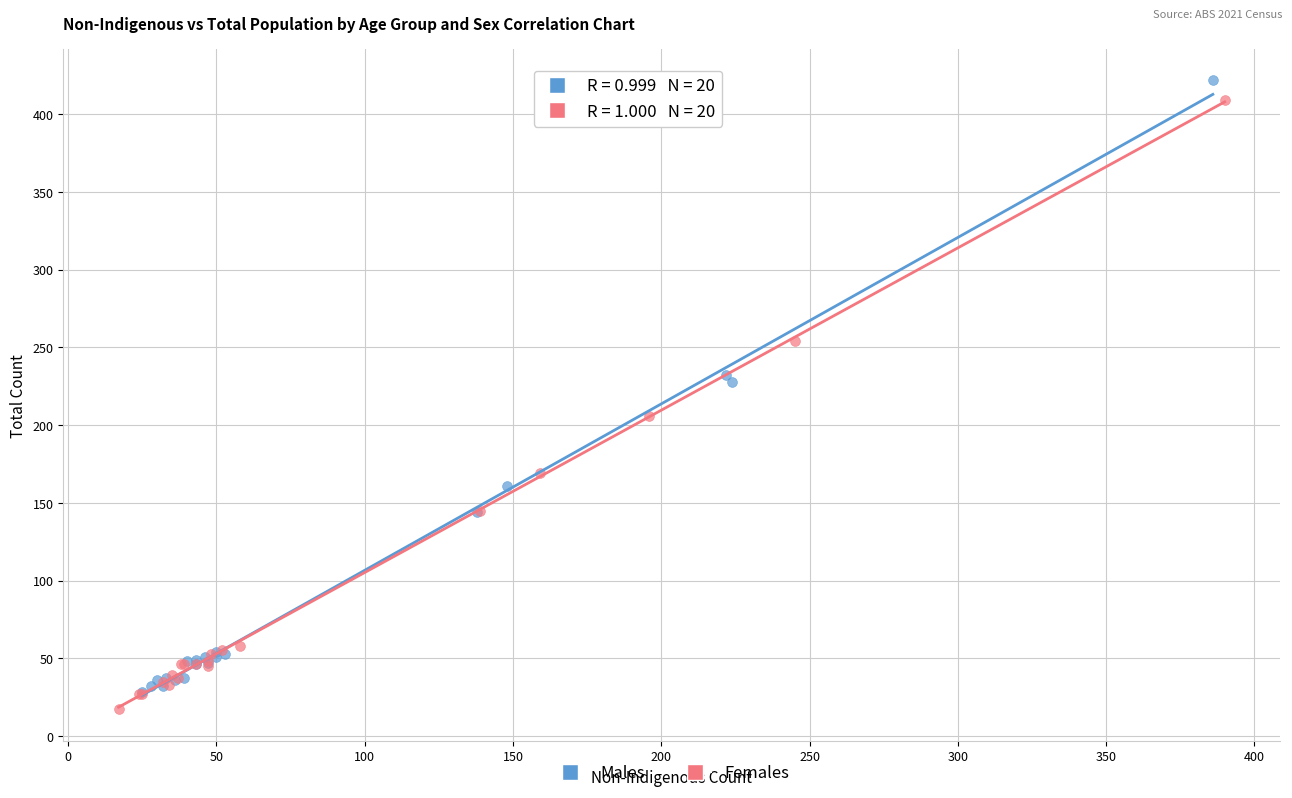

What are all the series names shown in the legend?

Males, Females